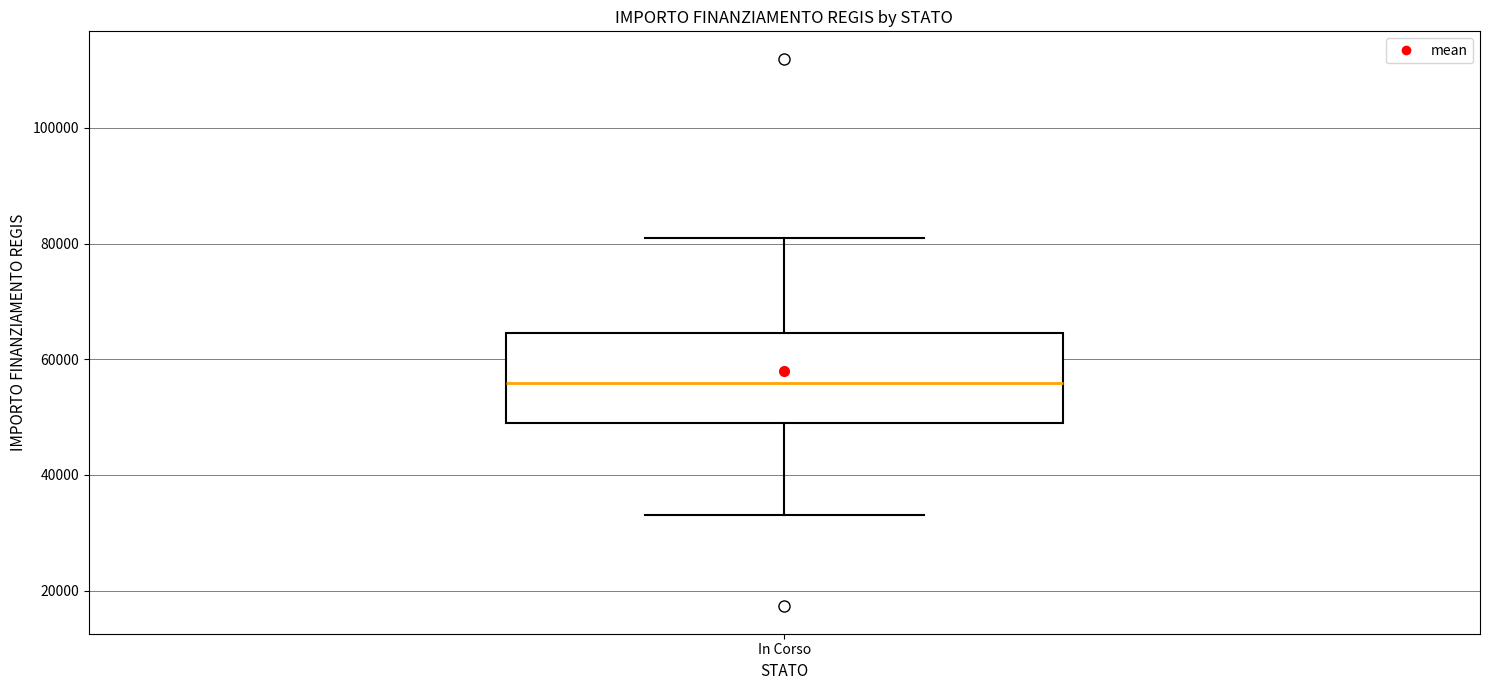

Read this box plot against the y-axis: the position of the median line, the range covered by the box, and the ends of both whiskers. The values are not printed on the chart, so give them approximately, as read against the axis.

median 56000, box 50000 to 64000, whiskers 32000 to 80000